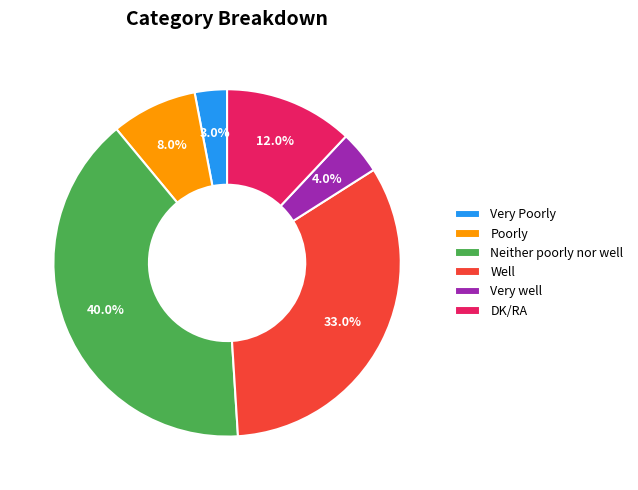

Is there any slice that represents more than half of the pie?

No